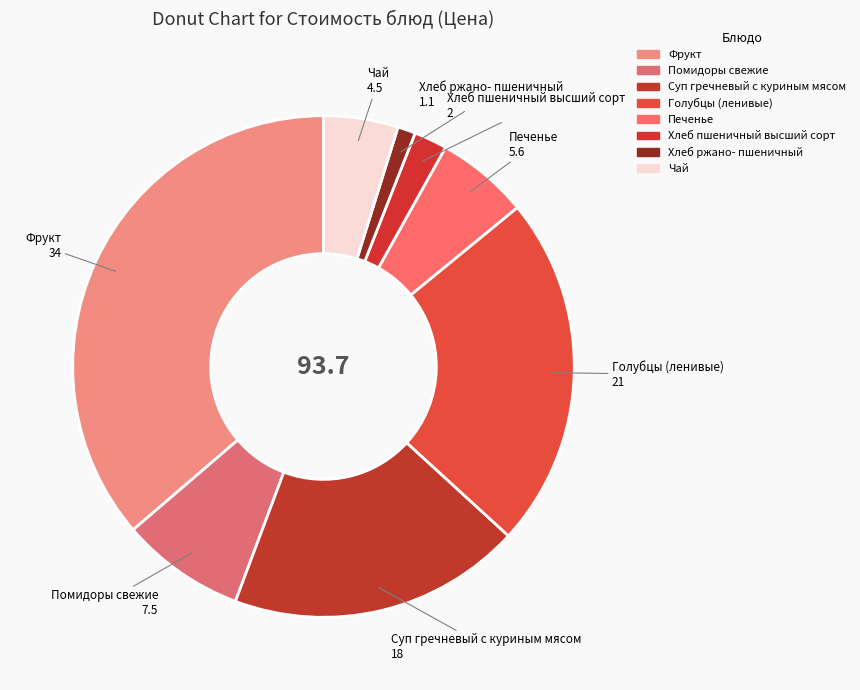

Does Фрукт represent more than half of the total?

No